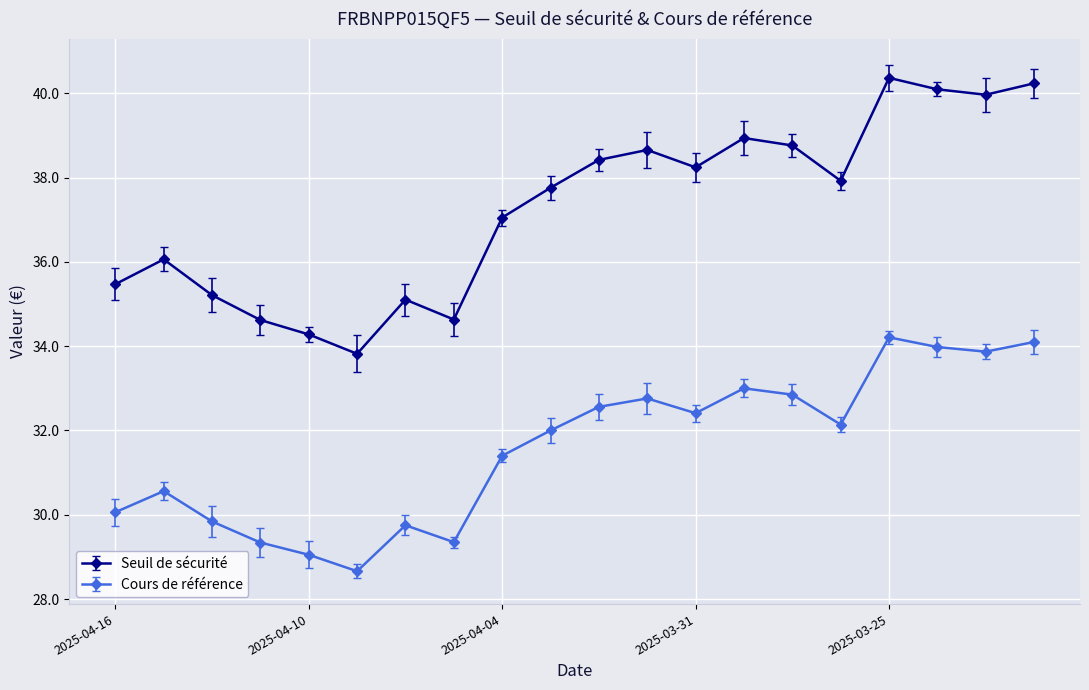

What is the sum of all Seuil de sécurité values?

745.6